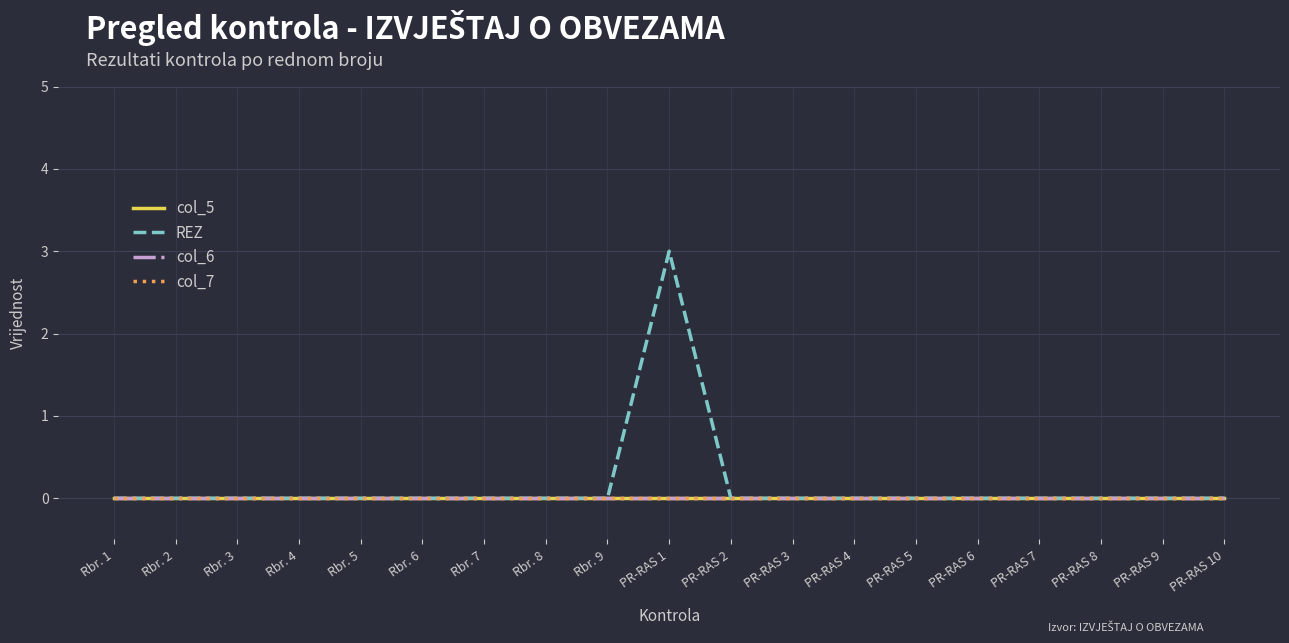

At which label is col_7 closest to 0?

Rbr. 1